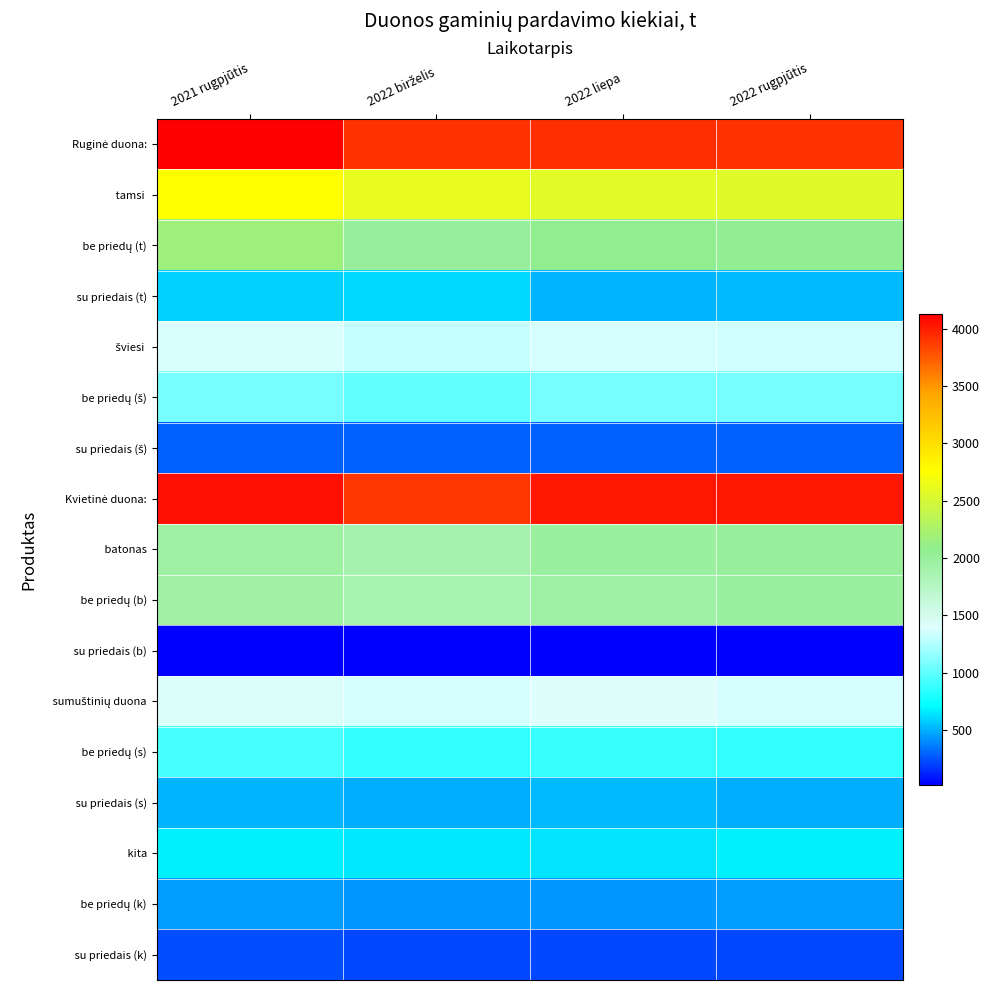

At how many categories does at least one series exceed 2935?

4